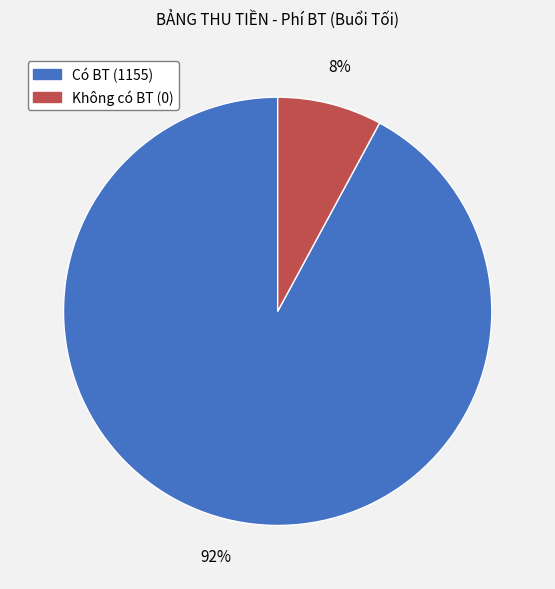

To the nearest percent, what is the difference between the largest and smallest slice percentages?

84%